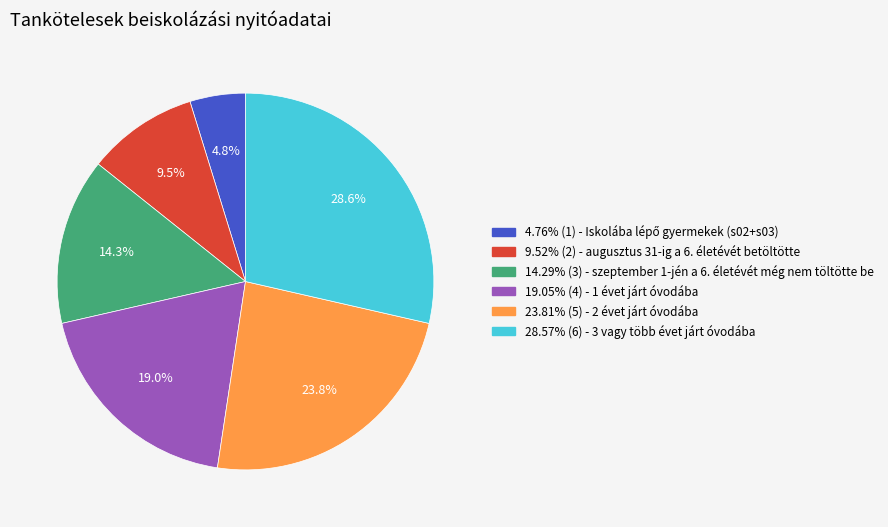

Combined, do 9.52% (2) - augusztus 31-ig a 6. életévét betöltötte and 23.81% (5) - 2 évet járt óvodába account for over 50%?

No